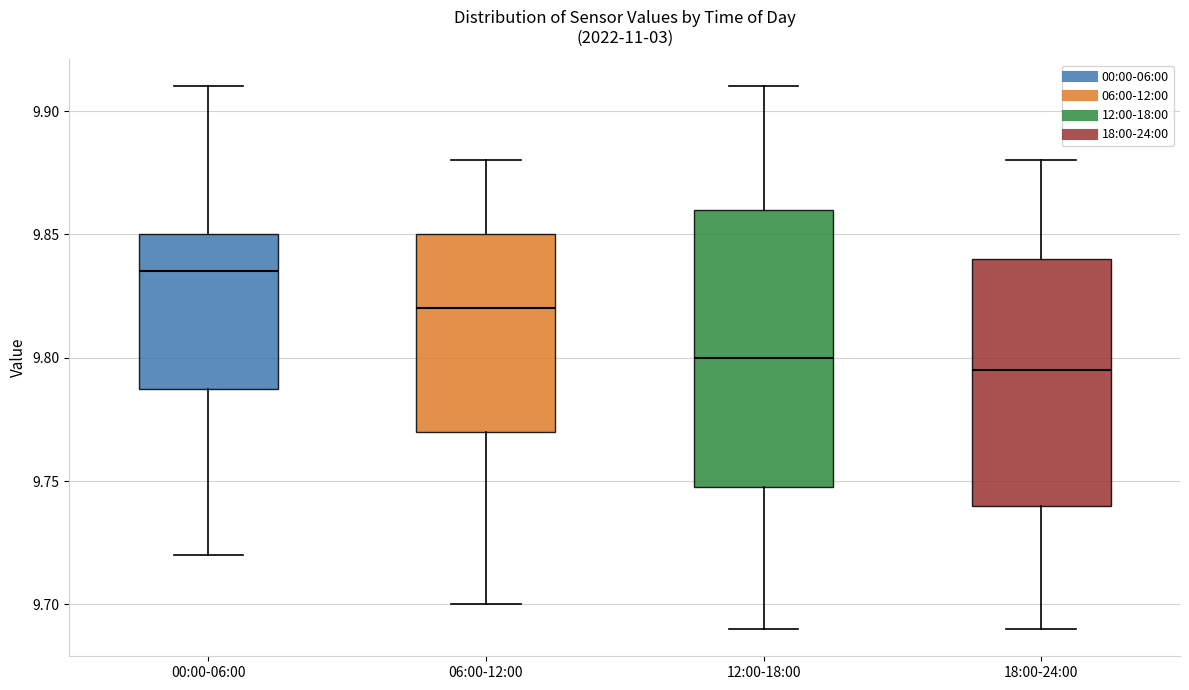

Which box is the tallest, from its lower edge to its upper edge?

12:00-18:00